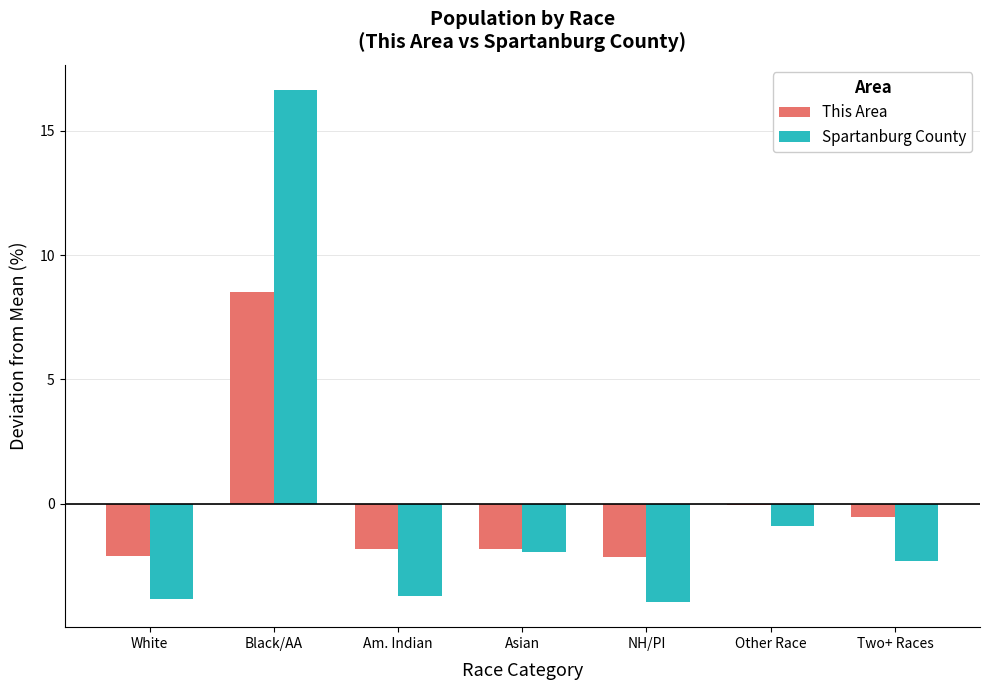

What value does the This Area series have at NH/PI?

-2.2